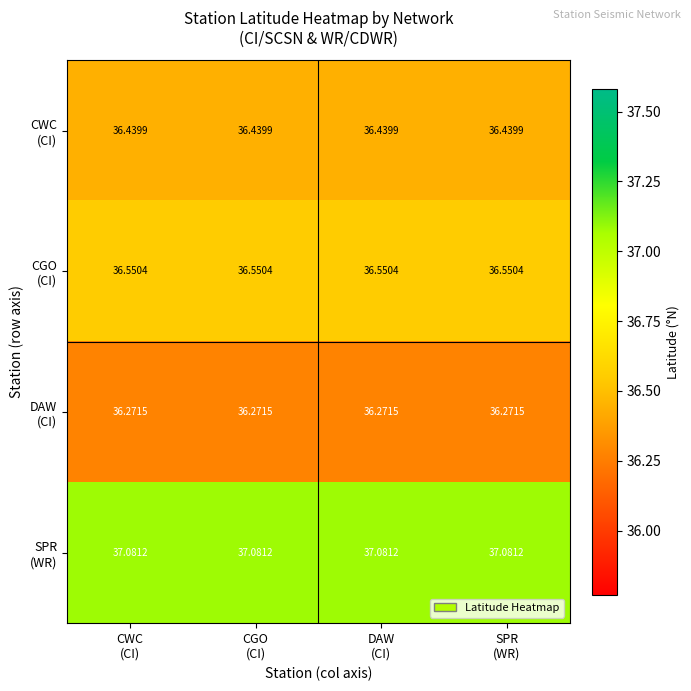

Which category has the highest value across all series?

CWC
(CI)